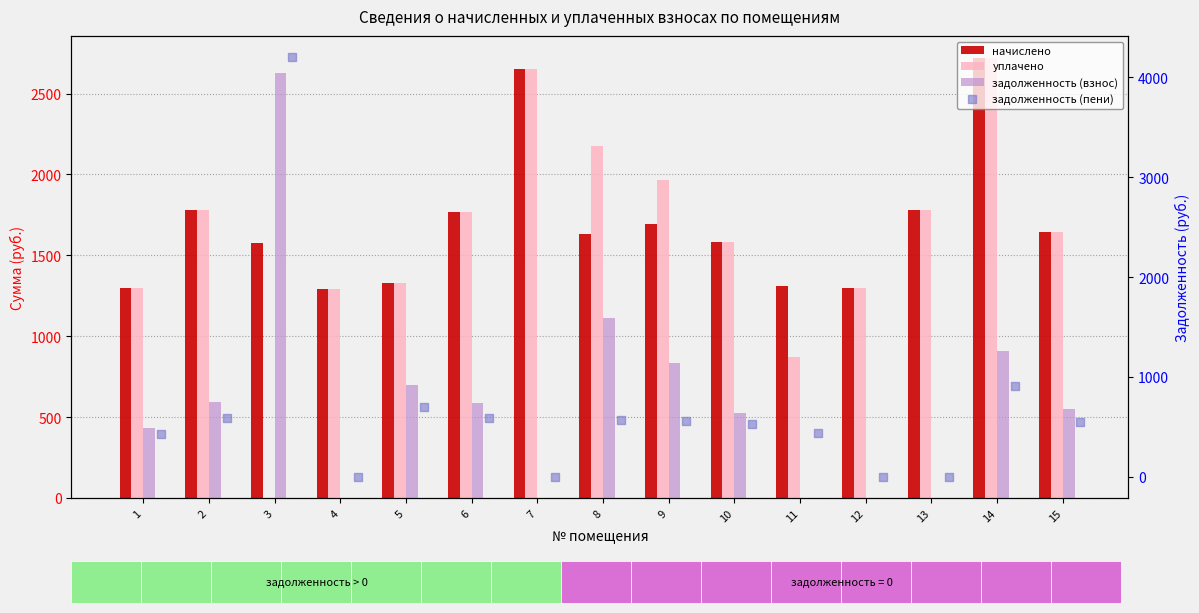

What are all the series names shown in the legend?

начислено, уплачено, задолженность (взнос), задолженность (пени)